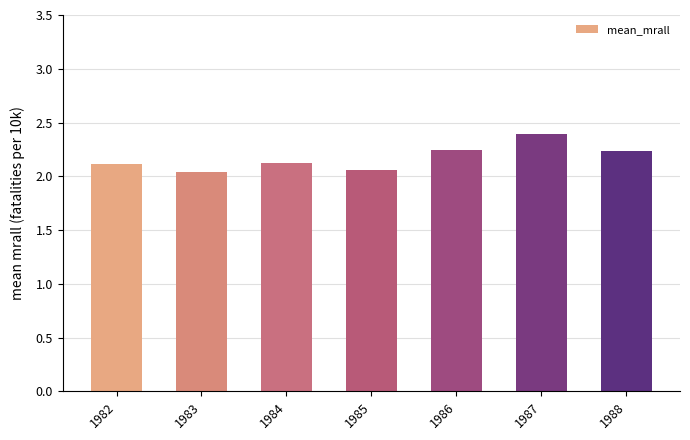

Between 1984 and 1983, which is larger?

1984